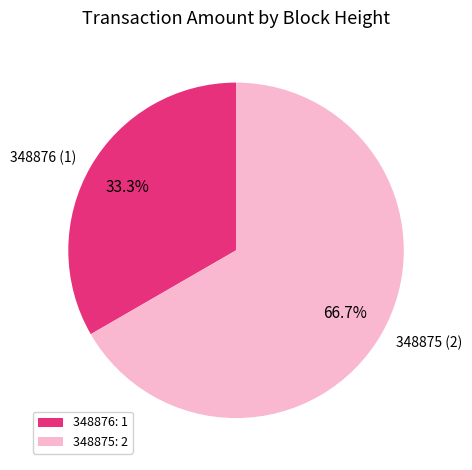

The 348876 slice represents 40% of the pie. True or false?

False